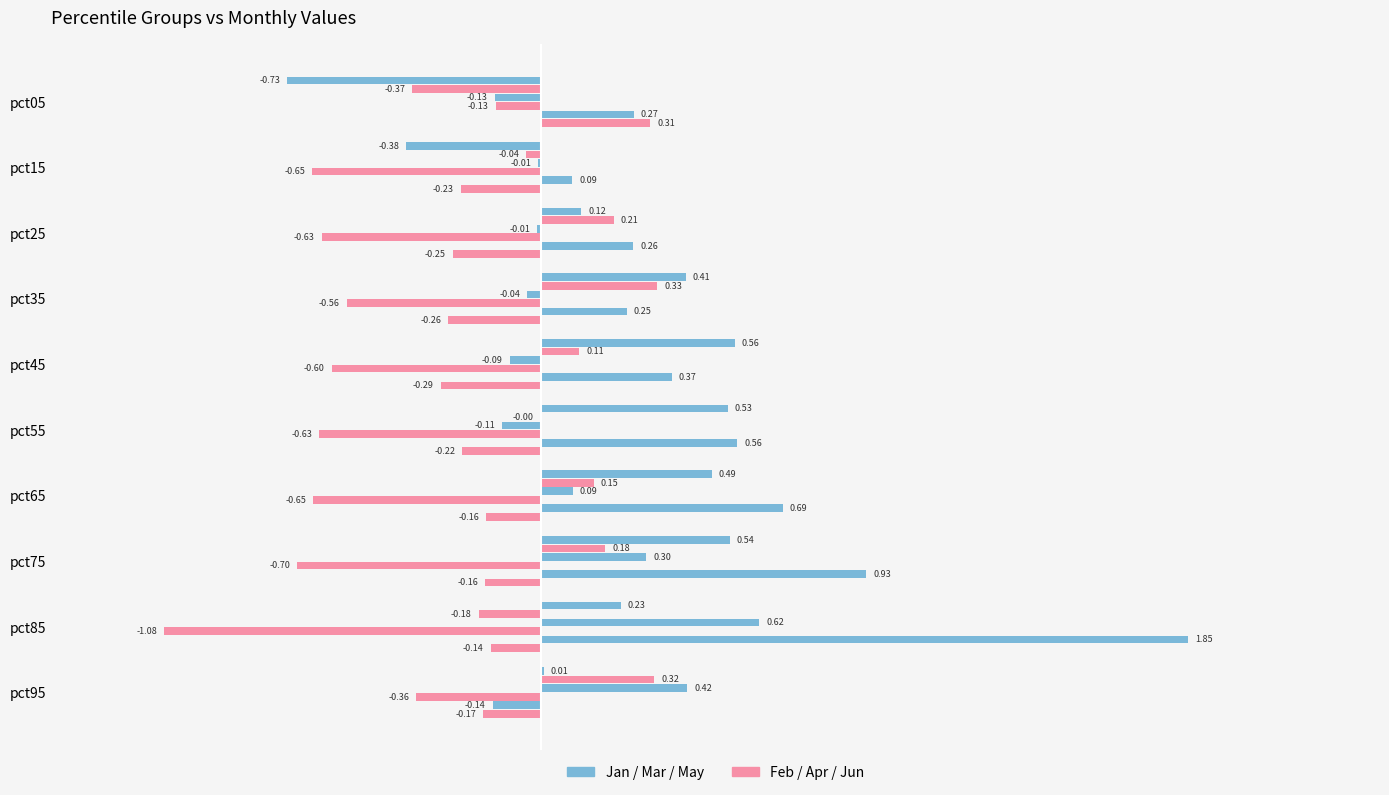

How many distinct data groups are displayed?

6